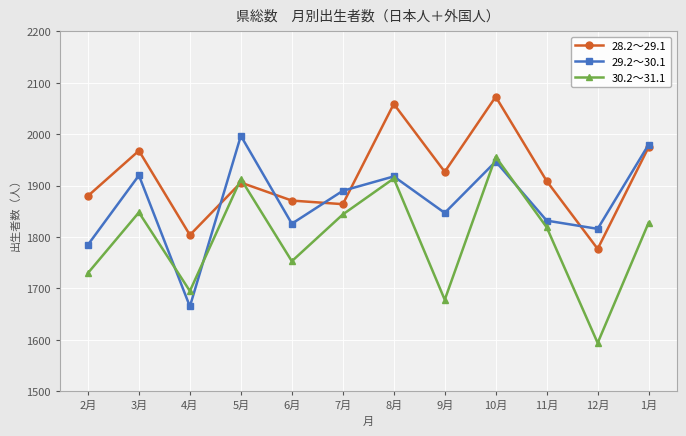

Rank the series at 5月 from highest to lowest value.

29.2～30.1, 30.2～31.1, 28.2～29.1